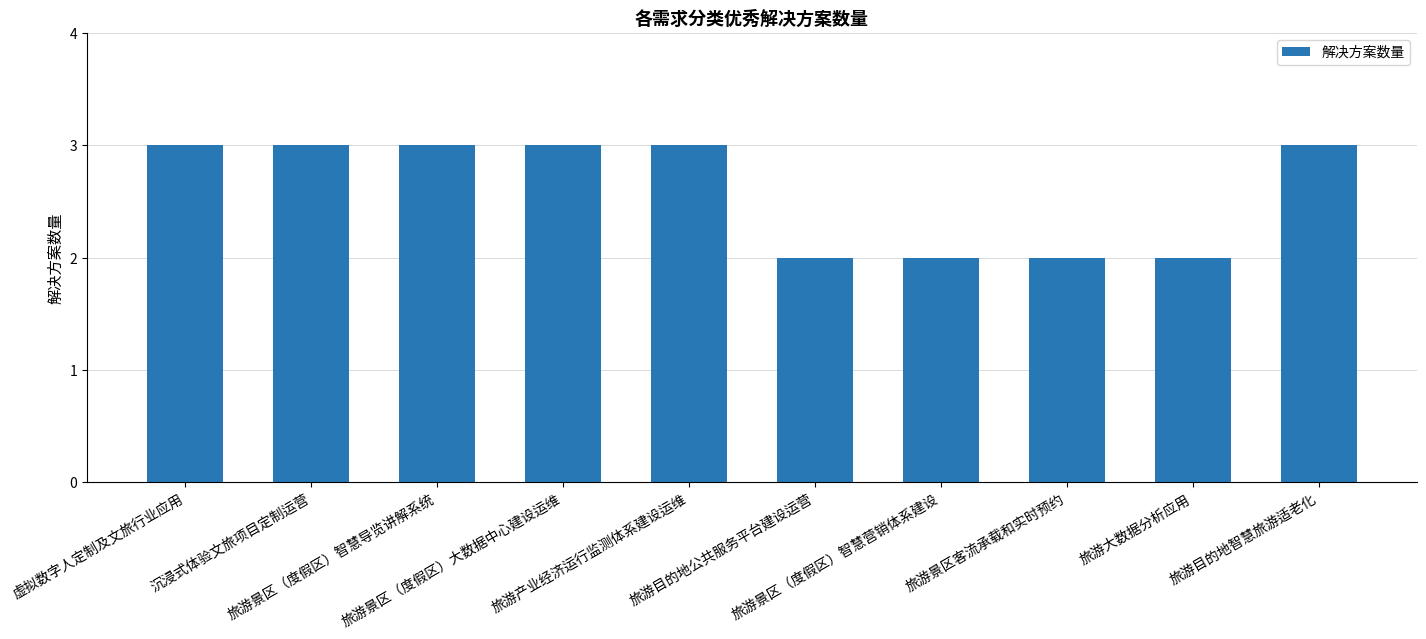

What is the value of the 4th bar from the left?

3